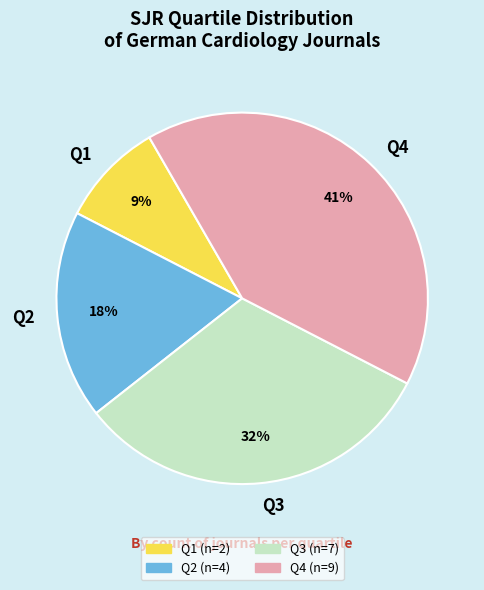

Is there a majority slice in this chart?

No